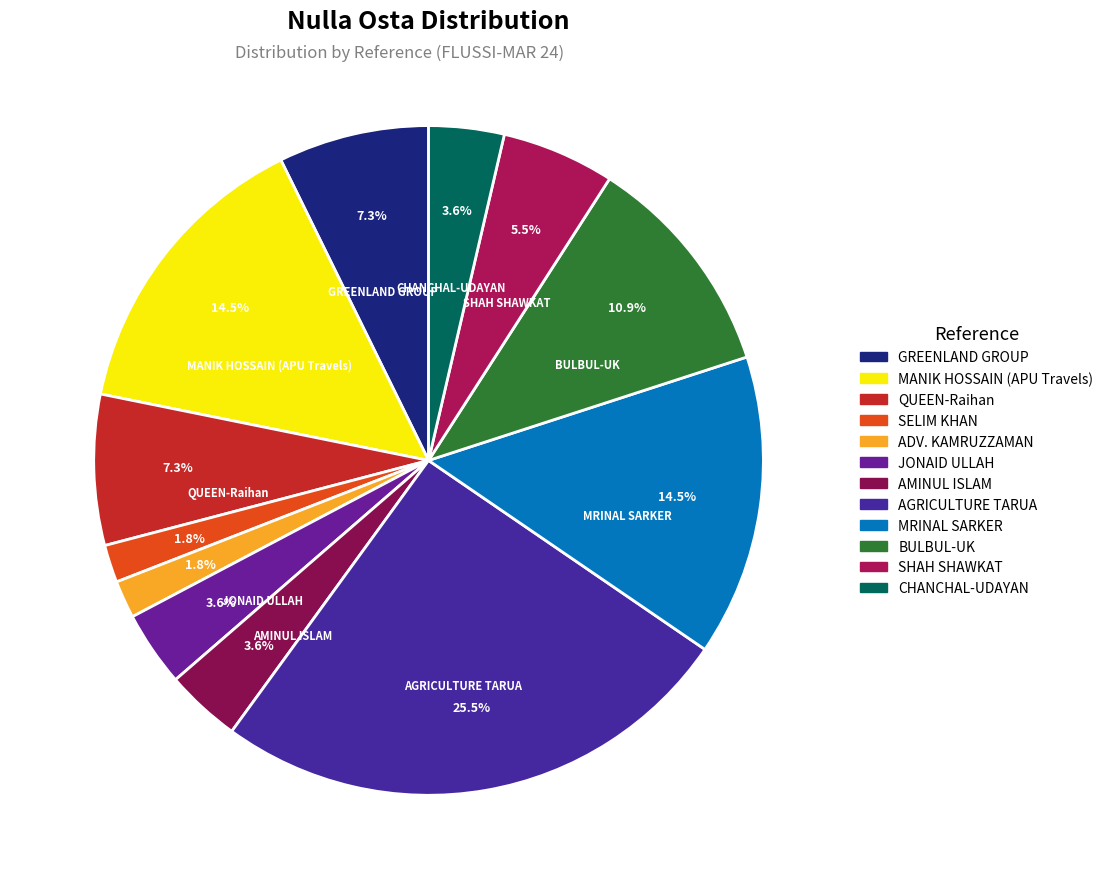

Rank the categories by value from highest to lowest.

AGRICULTURE TARUA, MANIK HOSSAIN (APU Travels), MRINAL SARKER, BULBUL-UK, GREENLAND GROUP, QUEEN-Raihan, SHAH SHAWKAT, JONAID ULLAH, AMINUL ISLAM, CHANCHAL-UDAYAN, SELIM KHAN, ADV. KAMRUZZAMAN